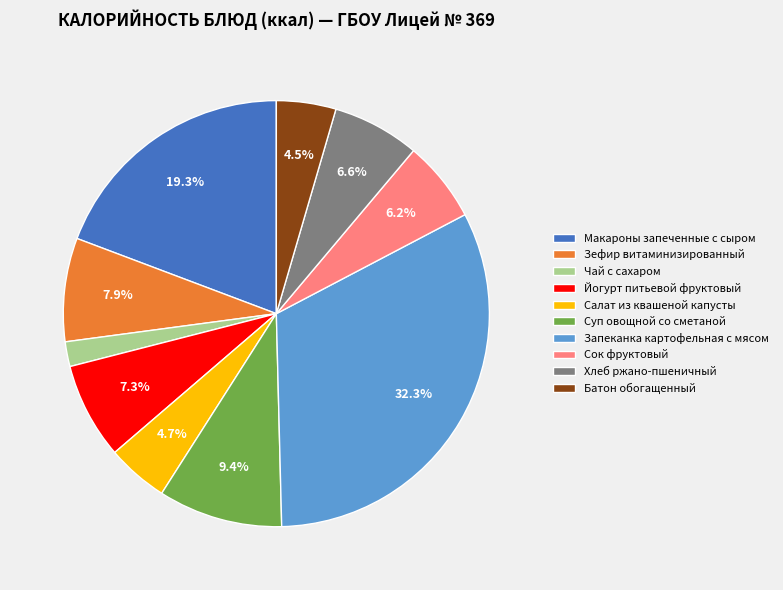

Is there a majority slice in this chart?

No